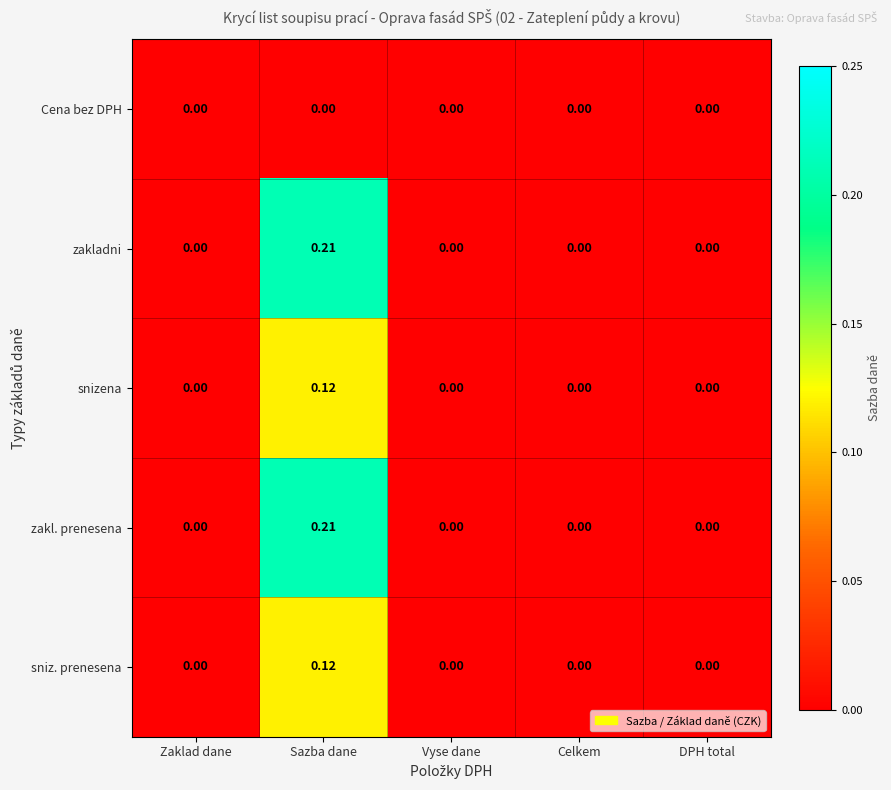

Is the value of zakl. prenesena at Sazba dane greater than the value of sniz. prenesena at Celkem?

Yes